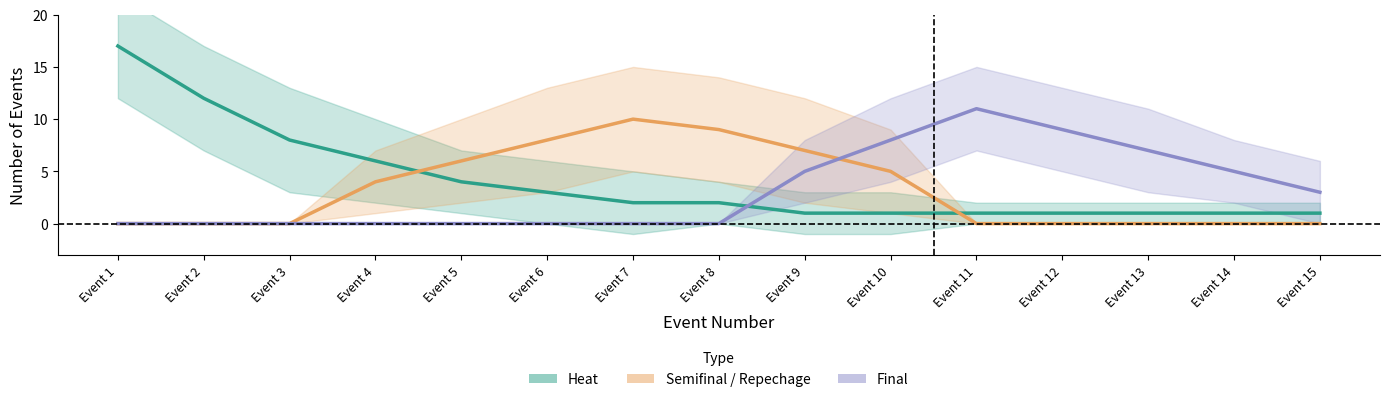

Between which two adjacent categories do Semifinal / Repechage and Heat first intersect?

Event 4 and Event 5